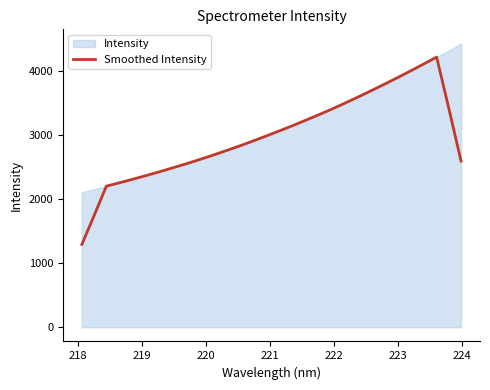

What is the difference between the maximum and minimum values?

2927.5